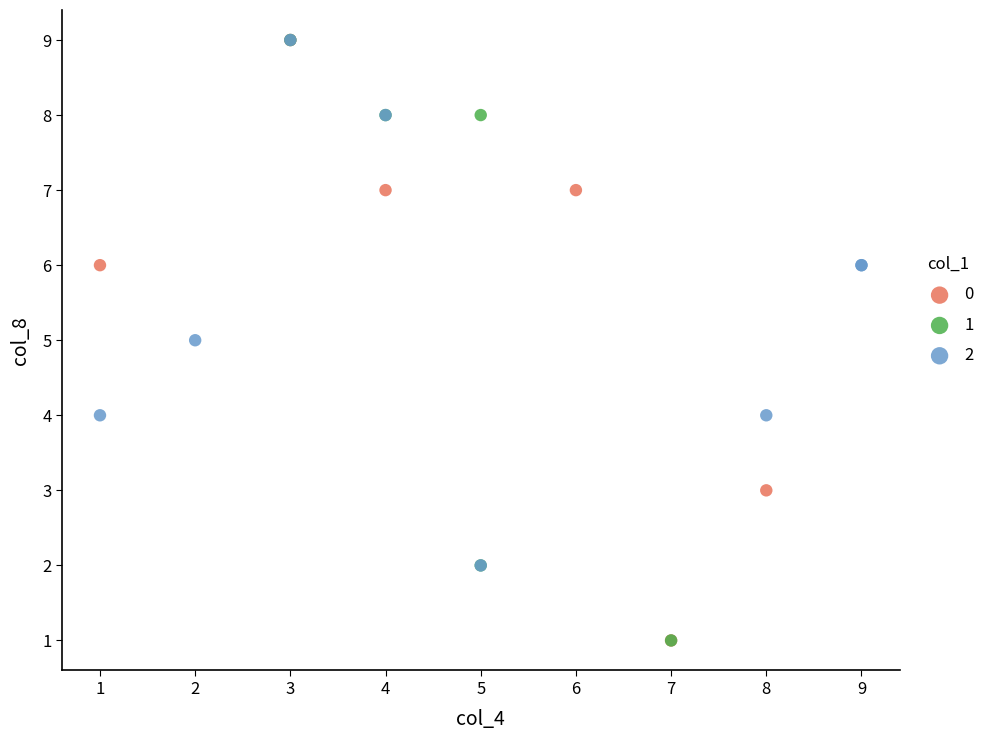

What are all the series names shown in the legend?

0, 1, 2